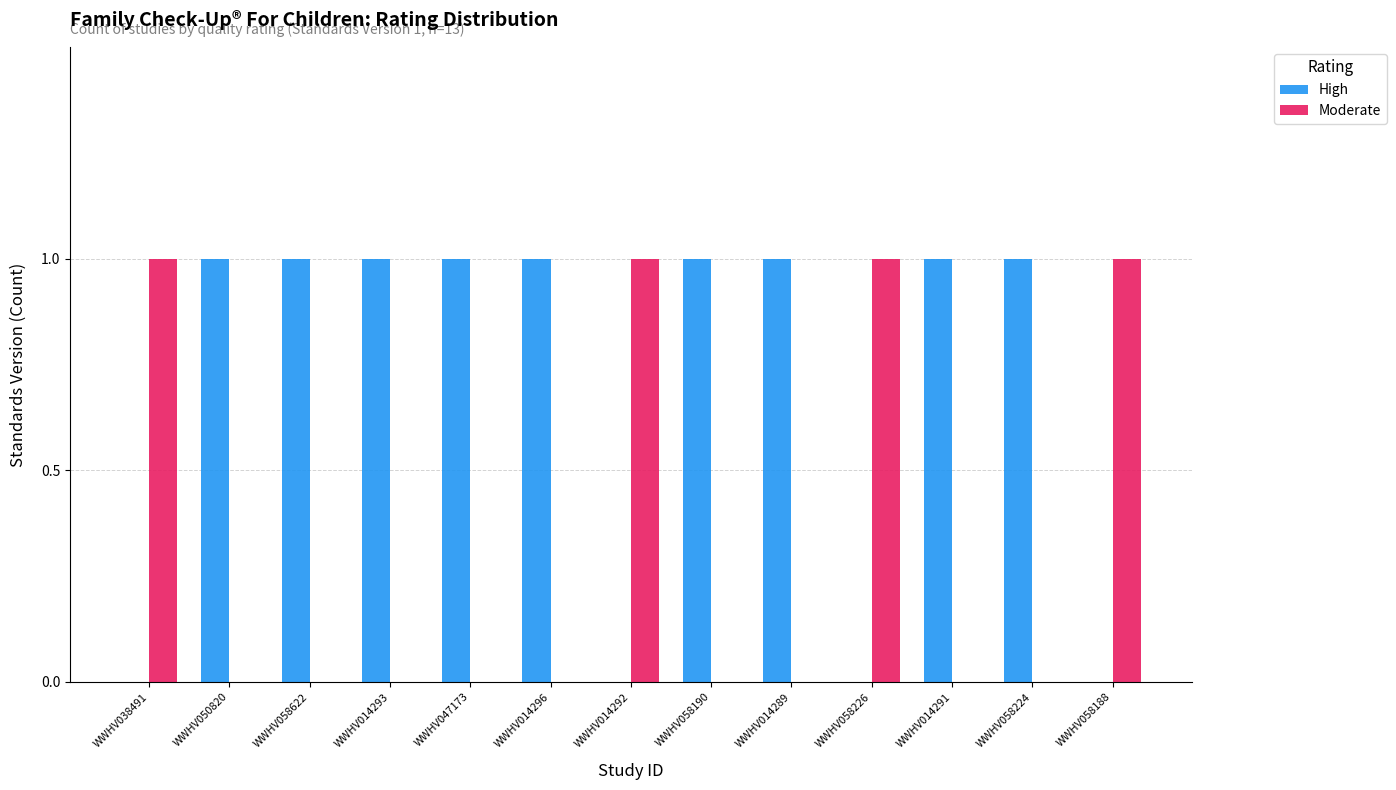

How many groups of bars are there?

13